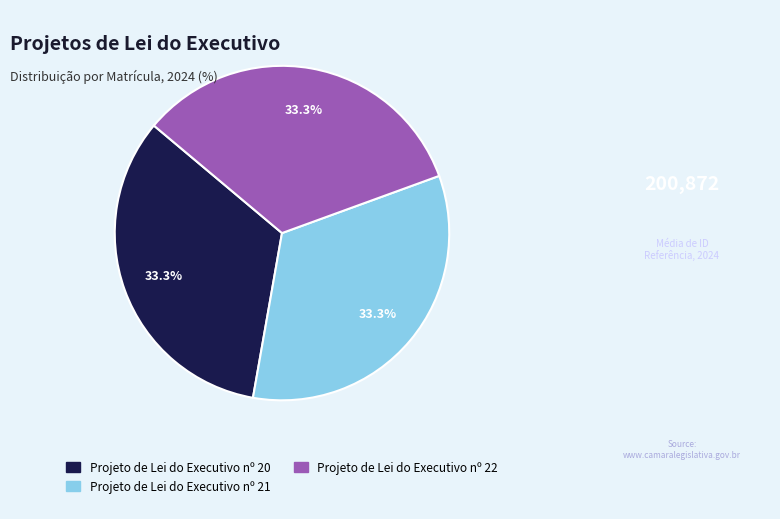

How much of the chart is everything except Projeto de Lei do Executivo nº 21?

66.7%